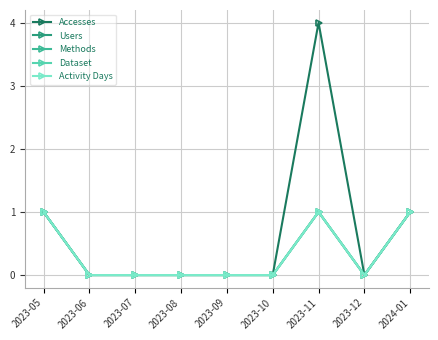

The Accesses series shows 1 at 2024-01. True or false?

True